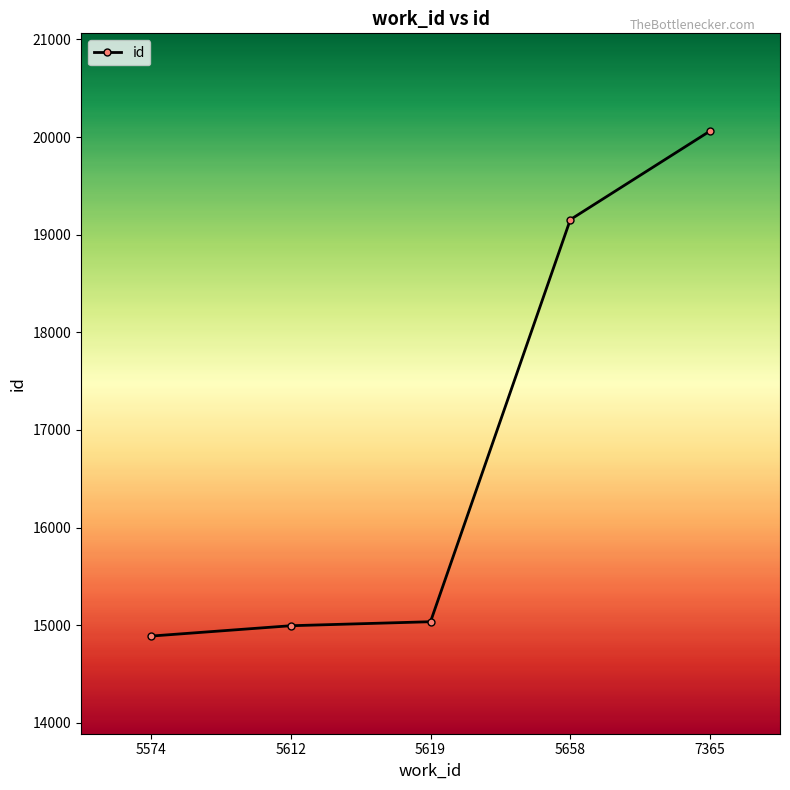

Between 5574 and 7365, which is larger?

7365